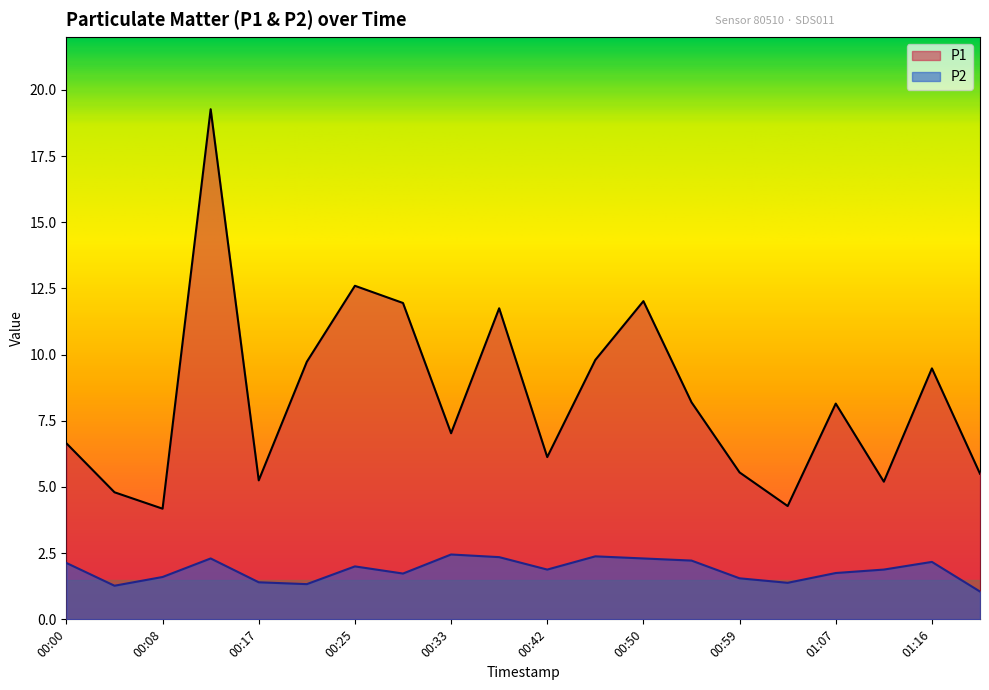

What is the average value of the P1 series?

8.4